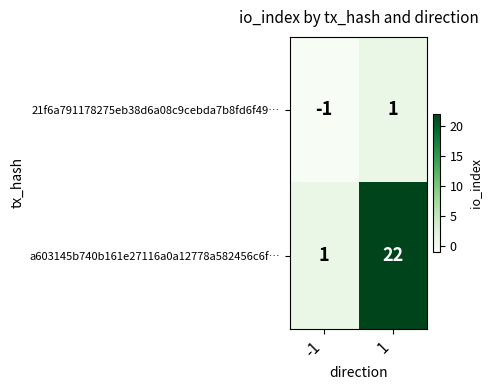

What is the approximate value of a603145b740b161e27116a0a12778a582456c6f… at 1, to the nearest 10?

20